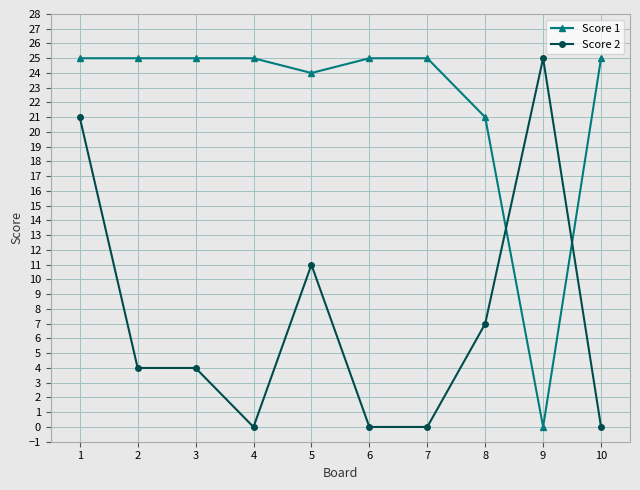

Is it true that Score 1 equals 13 at 6?

False